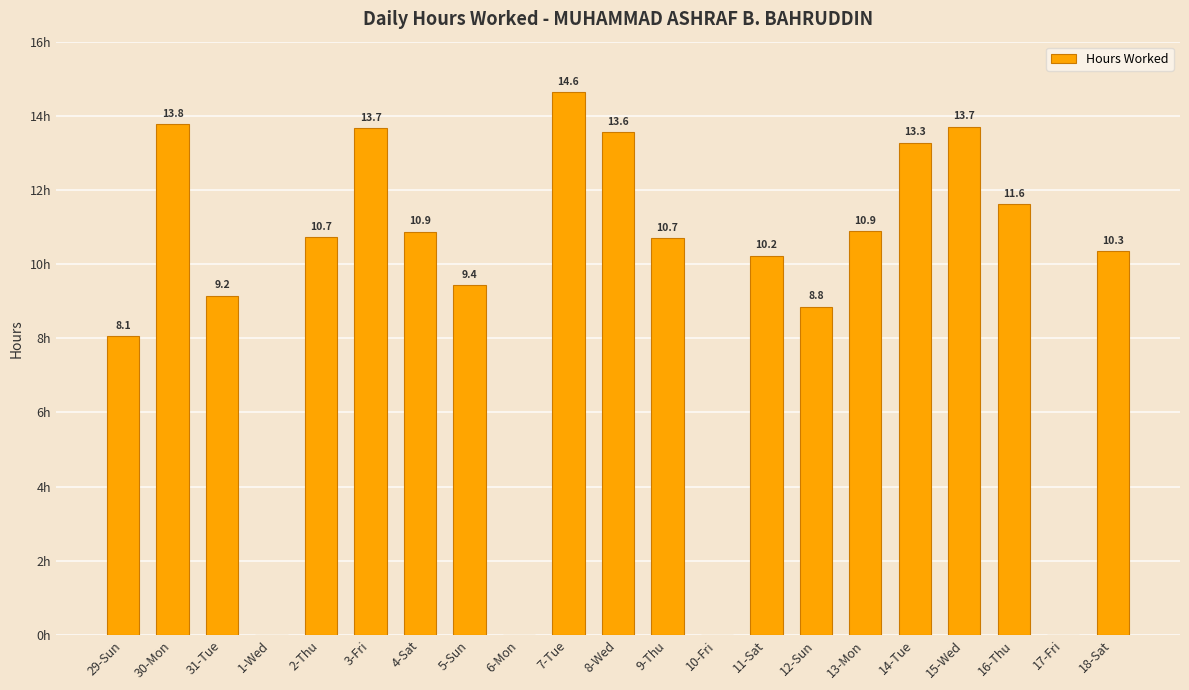

Which has a higher value, 5-Sun or 31-Tue?

5-Sun